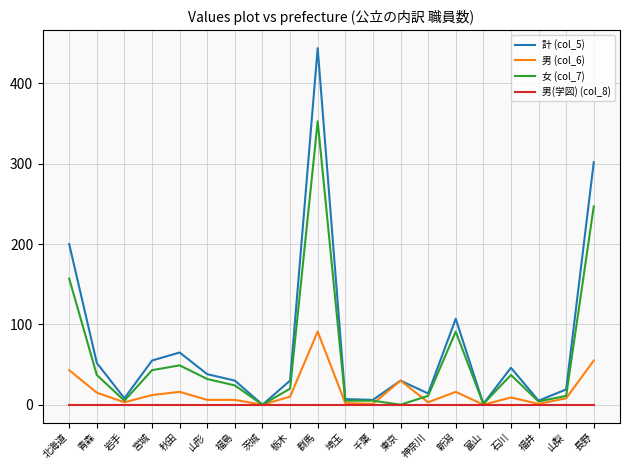

Rank the series by their maximum value, from lowest to highest.

男(学図) (col_8), 男 (col_6), 女 (col_7), 計 (col_5)